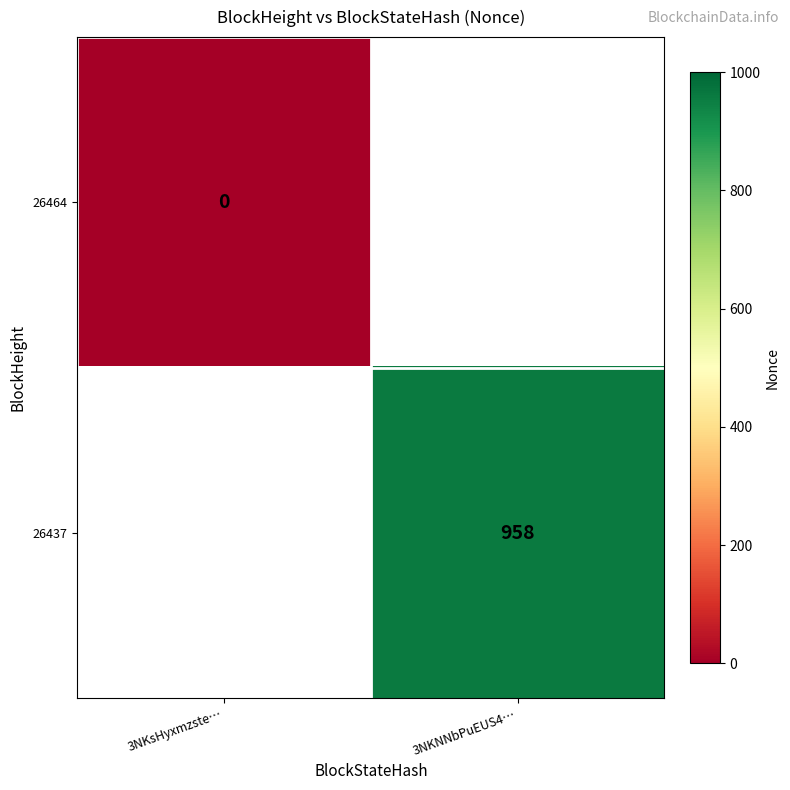

True or false: 26437 has a value of 392 at 3NKNNbPuEUS4….

False